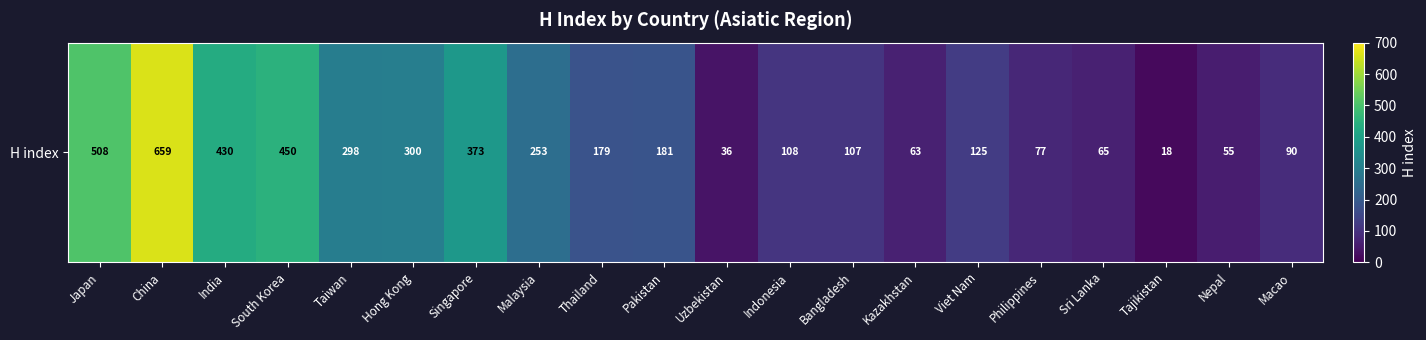

What is the average value?

219